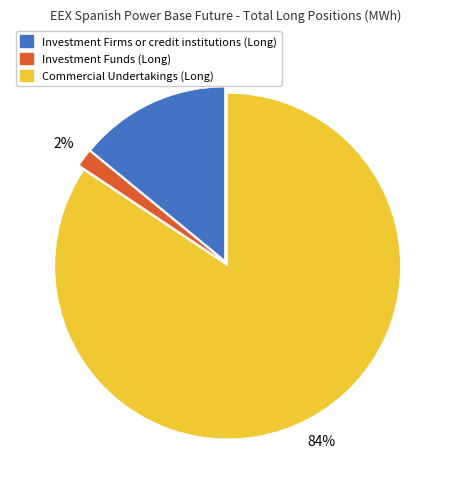

Approximately how many times larger is the value at Commercial Undertakings (Long) compared to Investment Firms or credit institutions (Long)?

6.0